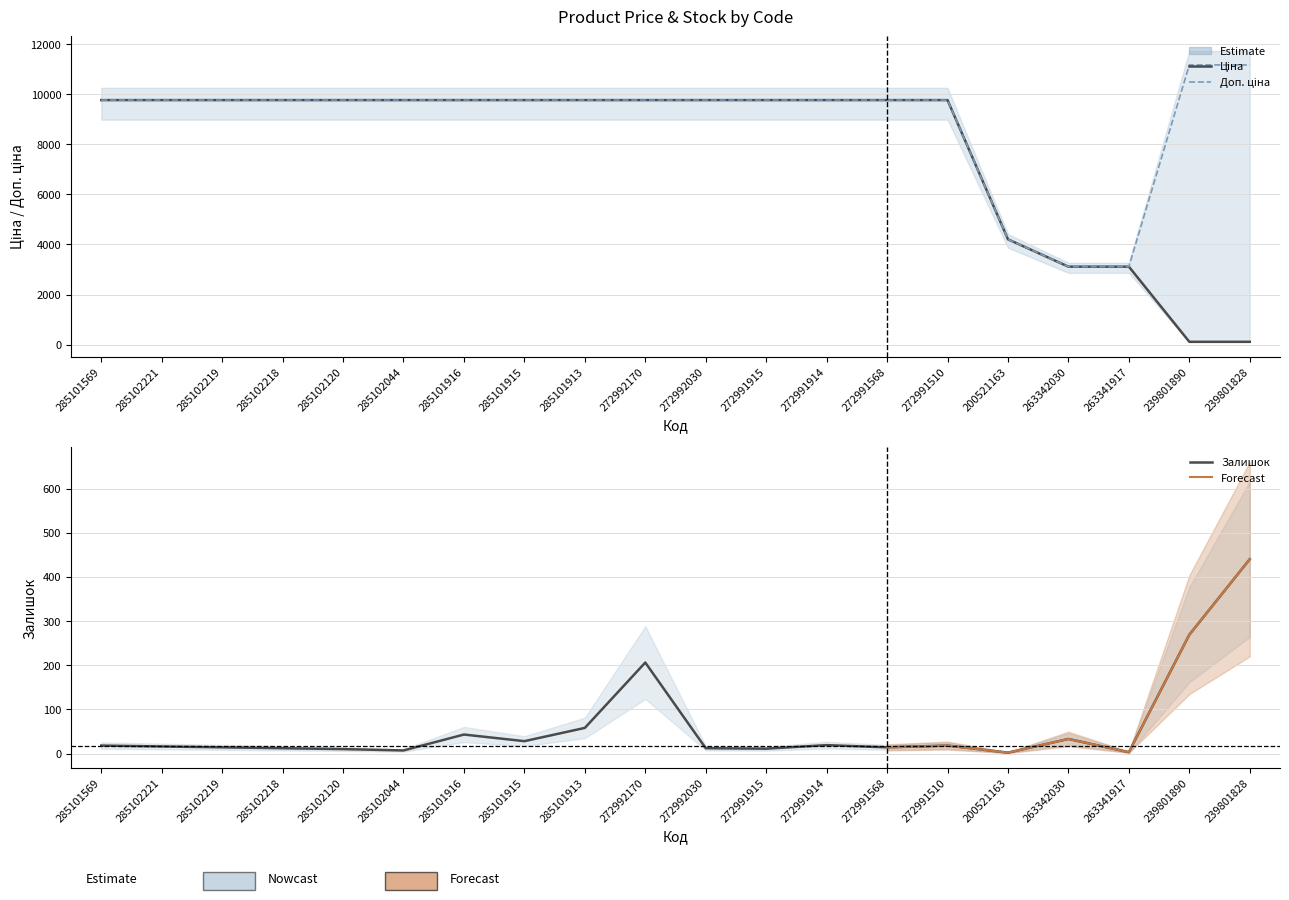

Which series has the largest total across all categories?

Доп. ціна